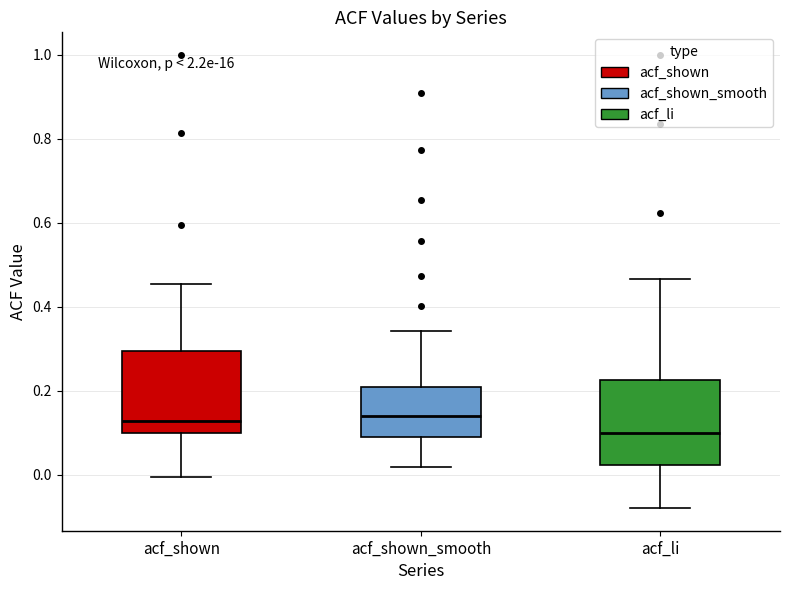

Where does the lower whisker of the box for acf_shown_smooth end on the y-axis? The values are not printed on the chart, so give them approximately, as read against the axis.

0.02